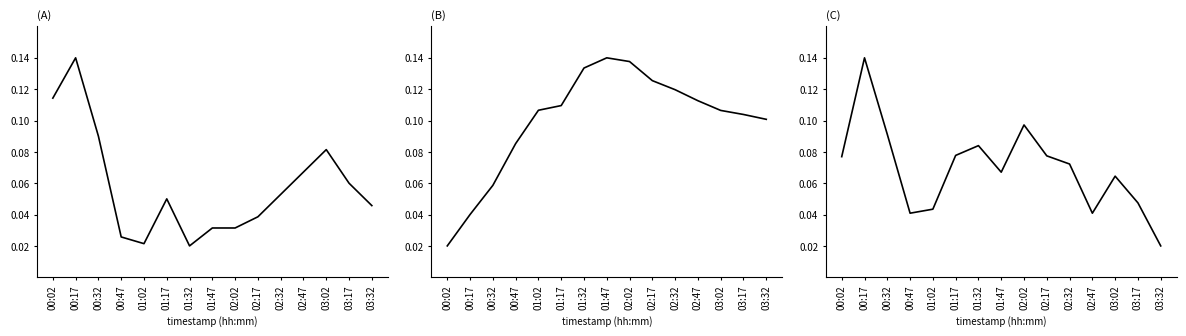

What is the label of the 9th point from the left?

02:02